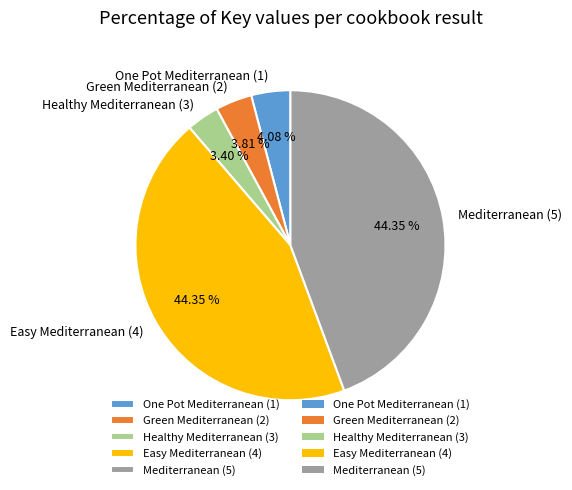

To the nearest percent, what is the difference between the largest and smallest slice percentages?

41%